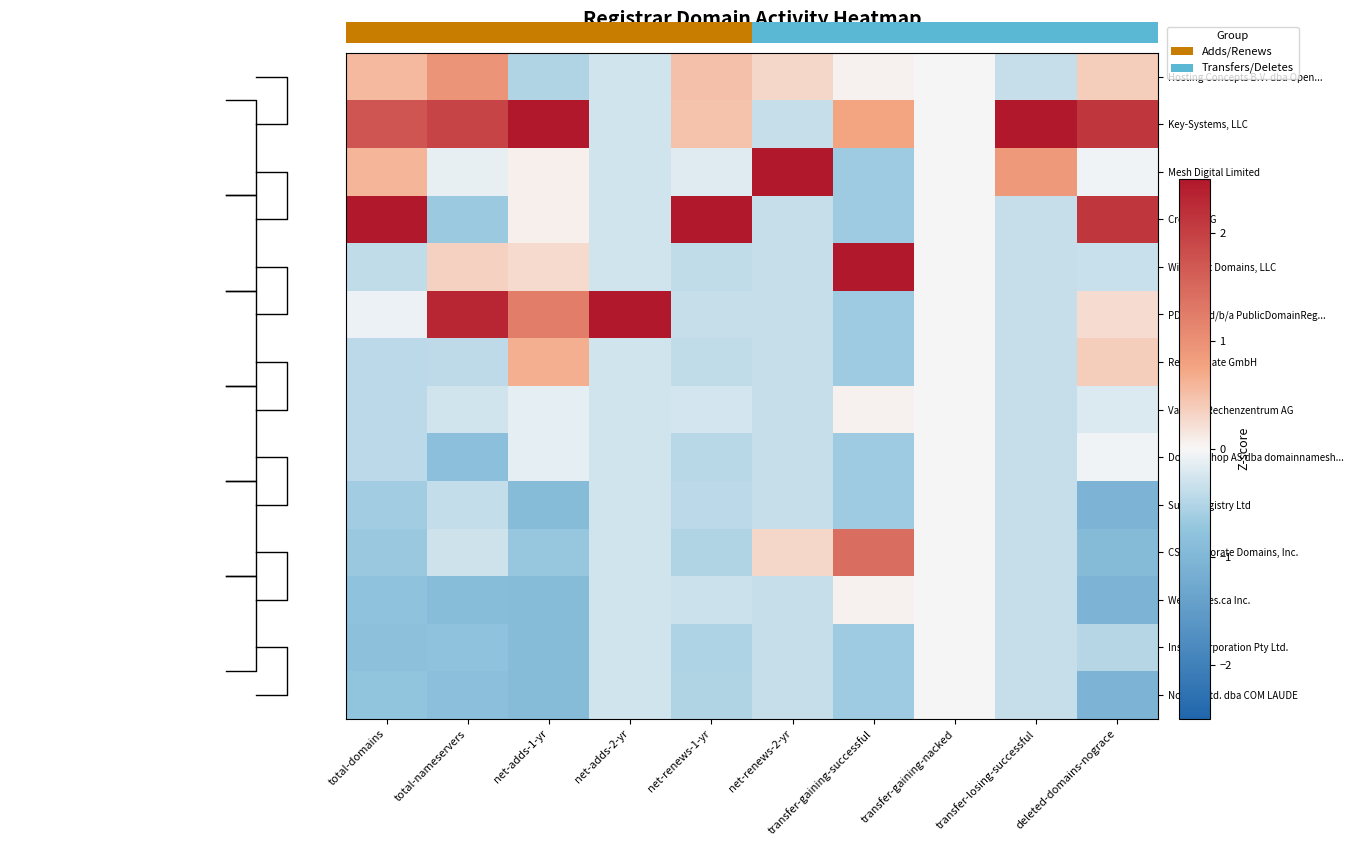

List the labels in order of Nom-iq Ltd. dba COM LAUDE value, largest first.

transfer-gaining-nacked, net-adds-2-yr, transfer-losing-successful, net-renews-2-yr, net-renews-1-yr, transfer-gaining-successful, total-domains, total-nameservers, net-adds-1-yr, deleted-domains-nograce